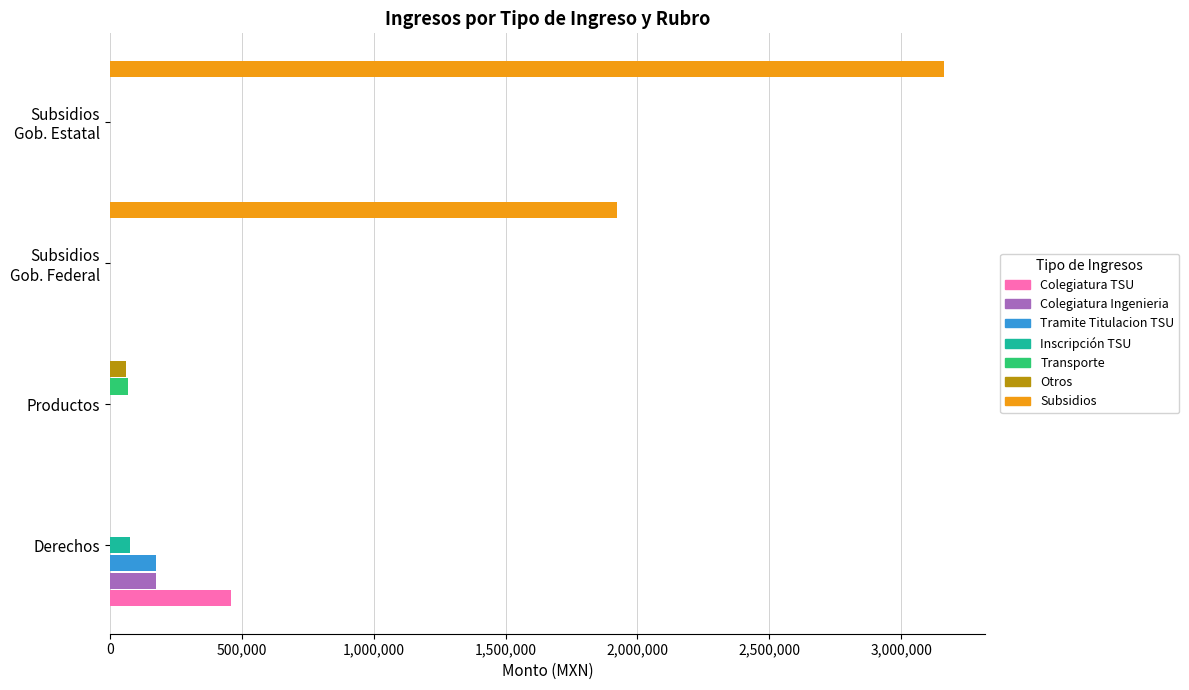

The Otros series shows 0.0 at Derechos. True or false?

True